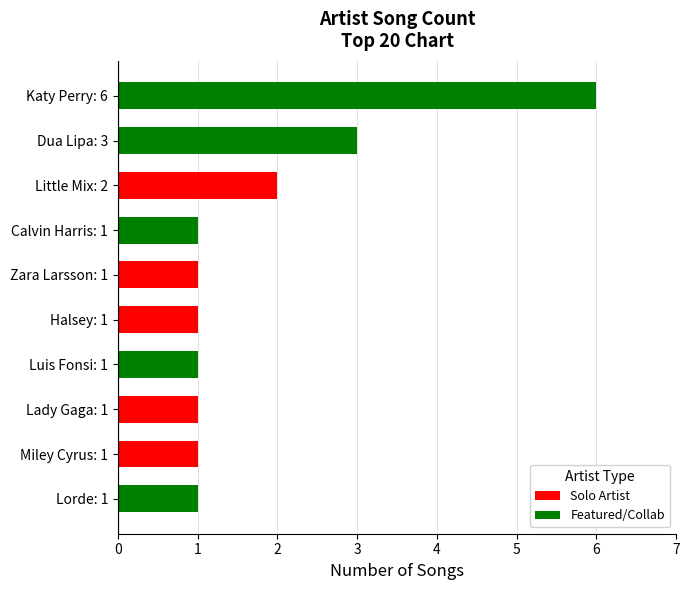

What is the difference between the maximum and minimum values?

5